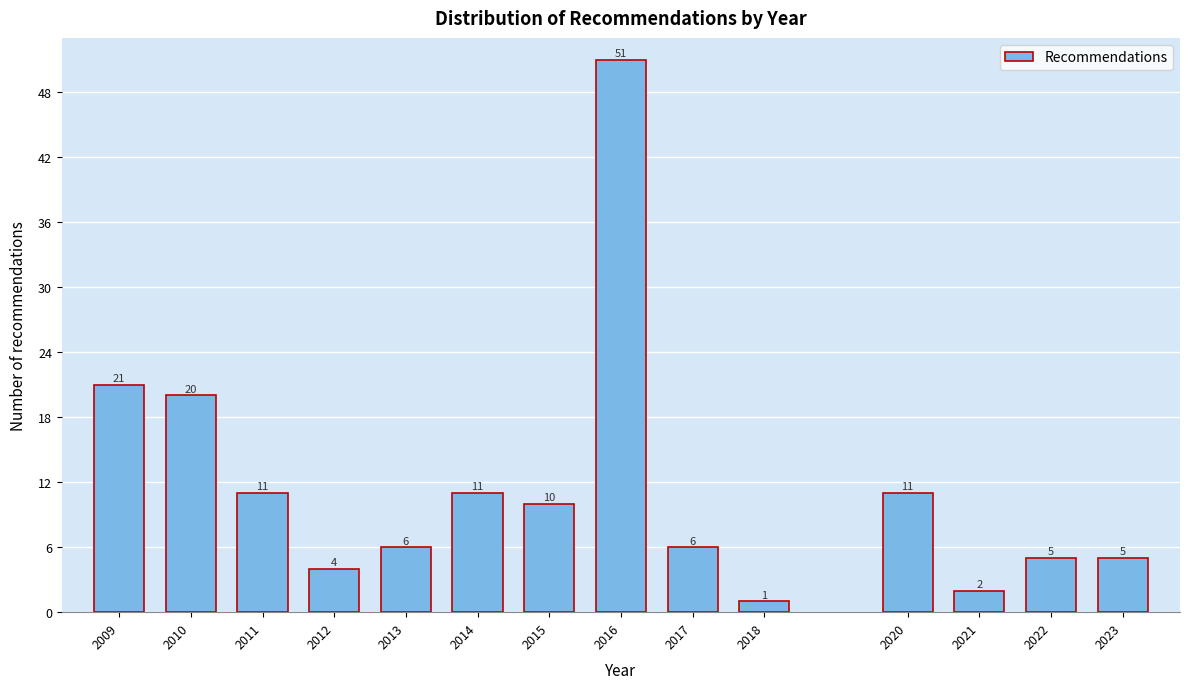

Reading left to right, extract all data points from this chart.

2009=21	2010=20	2011=11	2012=4	2013=6	2014=11	2015=10	2016=51	2017=6	2018=1	2020=11	2021=2	2022=5	2023=5